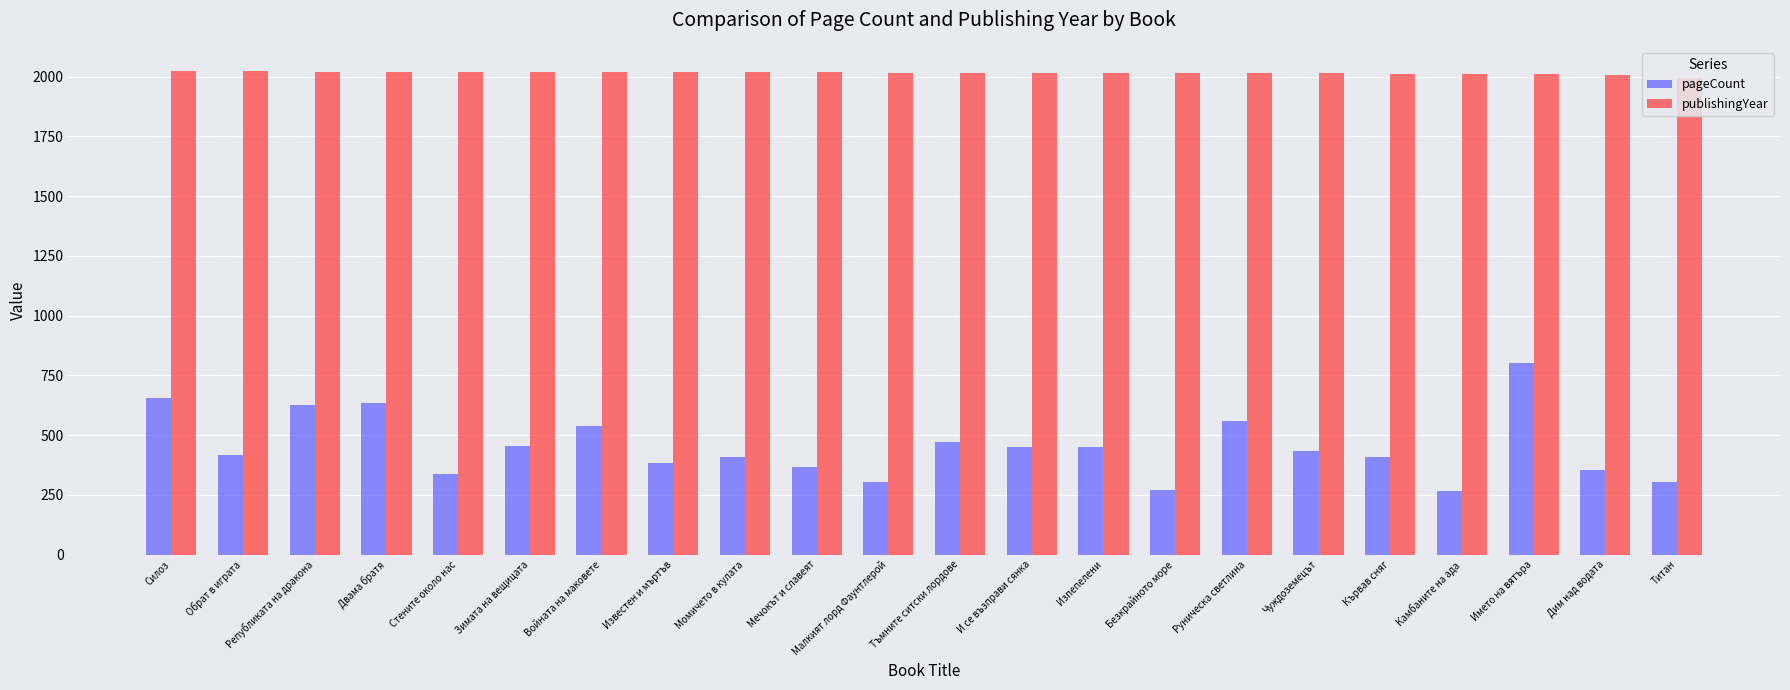

At which category is the sum across all series the highest?

Името на вятъра